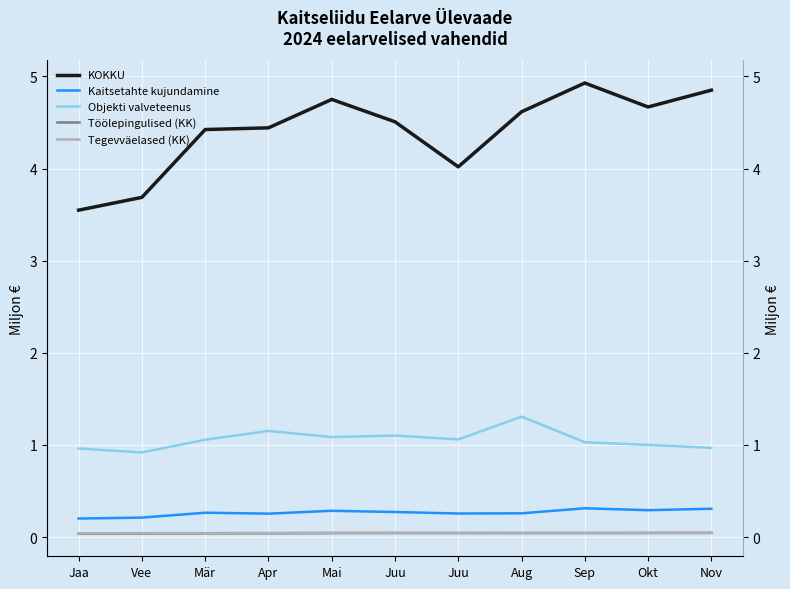

True or false: KOKKU and Tegevväelased (KK) intersect in this chart.

False